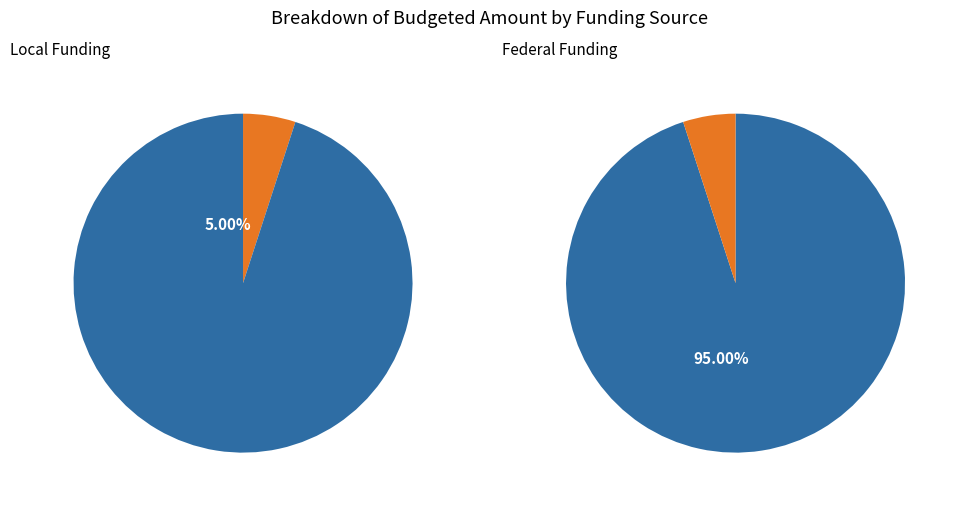

What is the majority slice?

Surface Transportation Block Grant (STBG)